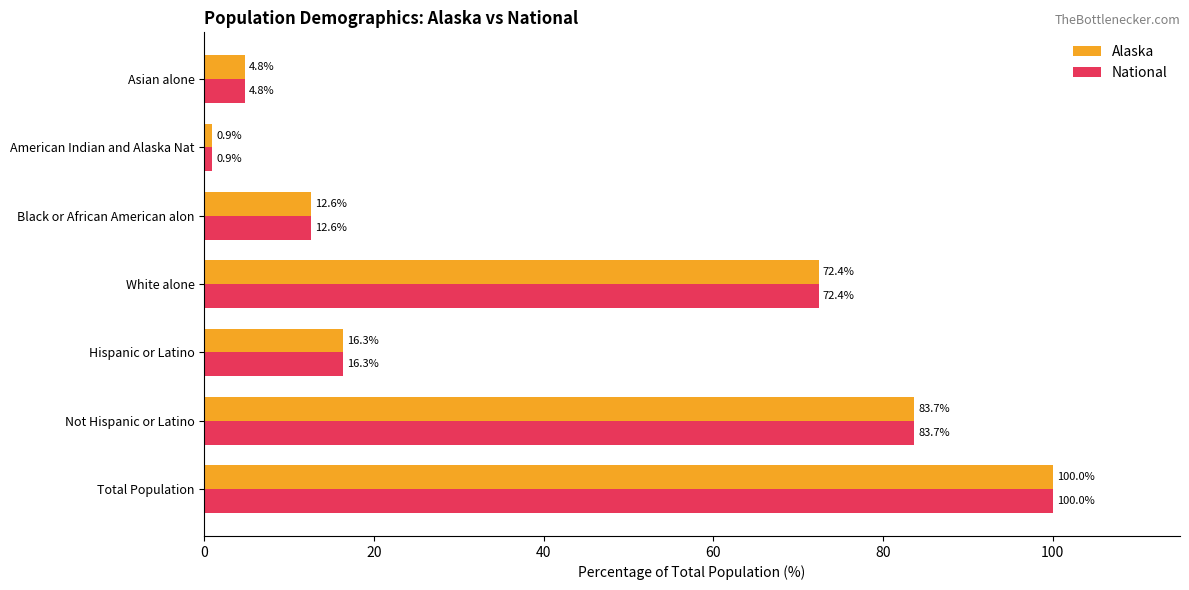

List the labels in order of National value, largest first.

Total Population, Not Hispanic or Latino, White alone, Hispanic or Latino, Black or African American alon, Asian alone, American Indian and Alaska Nat